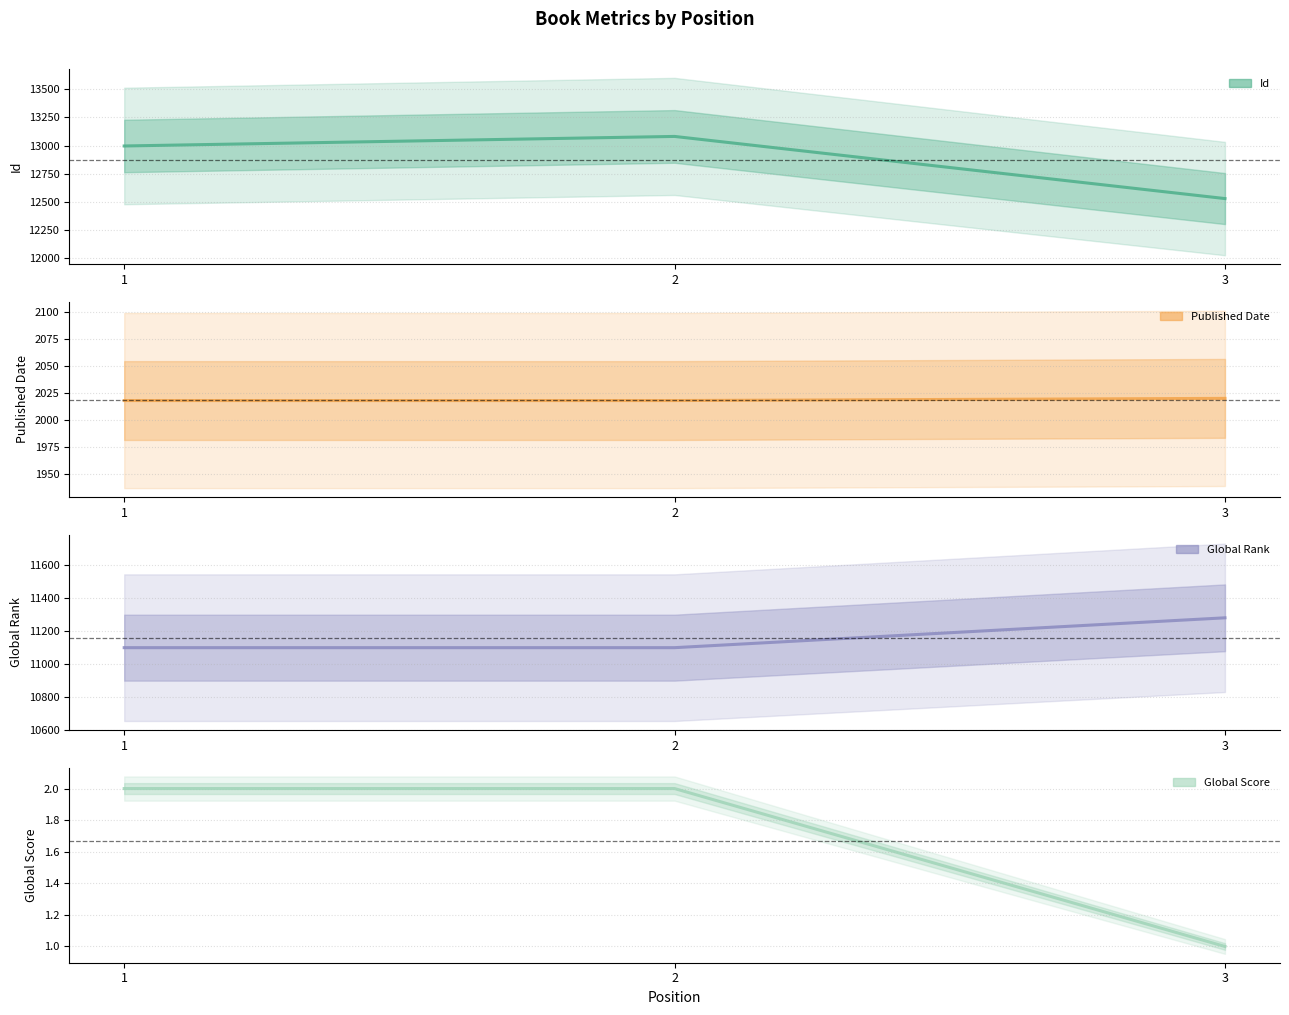

What is the total value across all series at 1?

26114